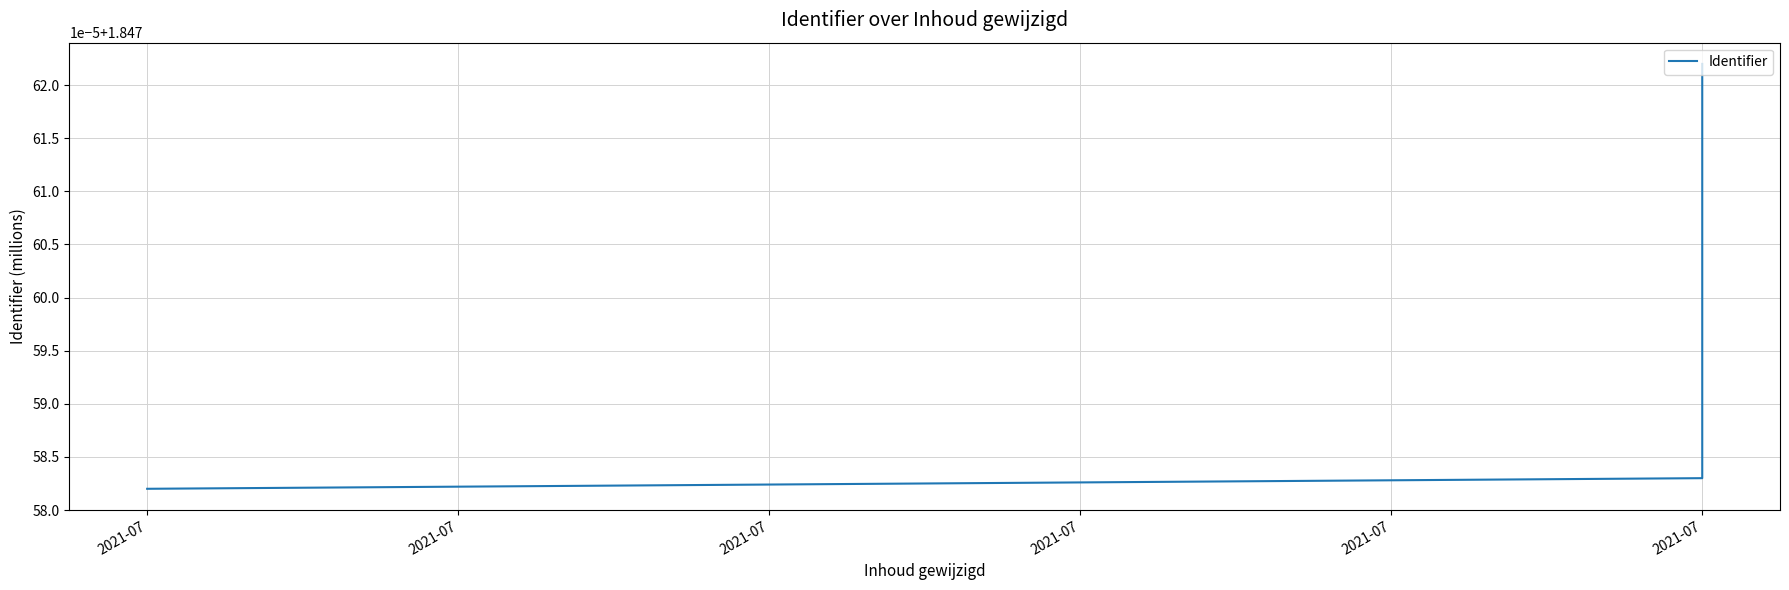

What is the value of the 2nd point from the left?

1.8